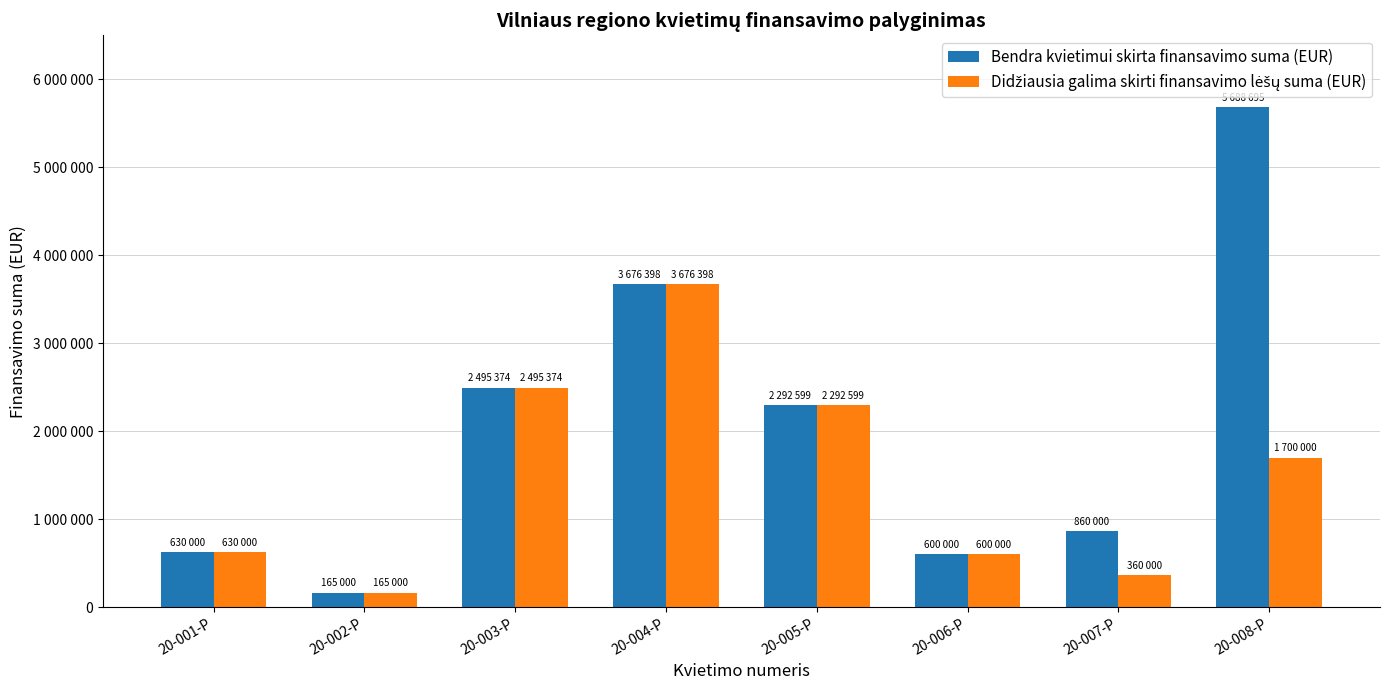

Rank the series by their maximum value, from highest to lowest.

Bendra kvietimui skirta finansavimo suma (EUR), Didžiausia galima skirti finansavimo lėšų suma (EUR)